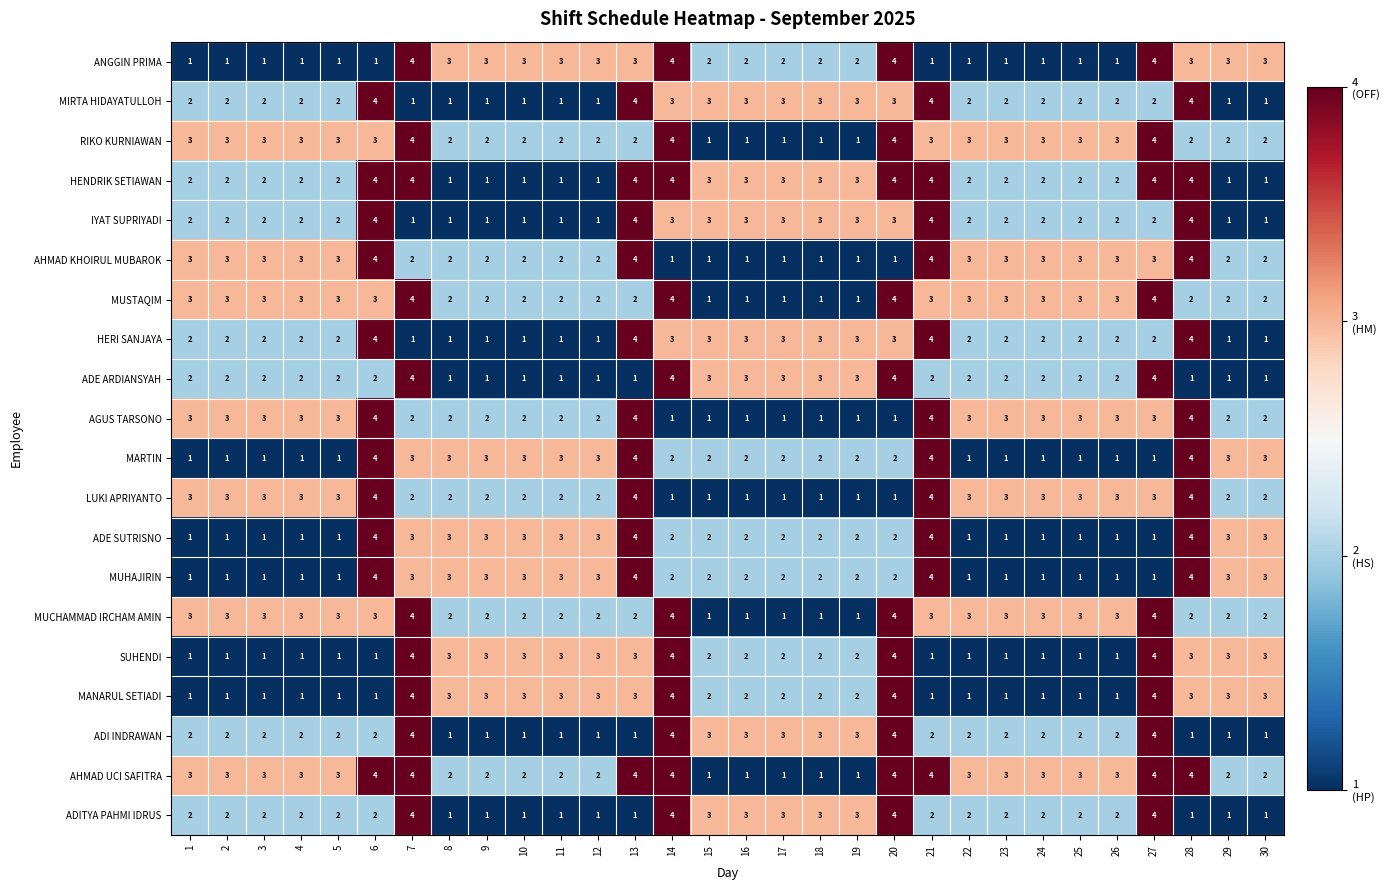

Count the MARTIN values in the range 1 to 3.

26